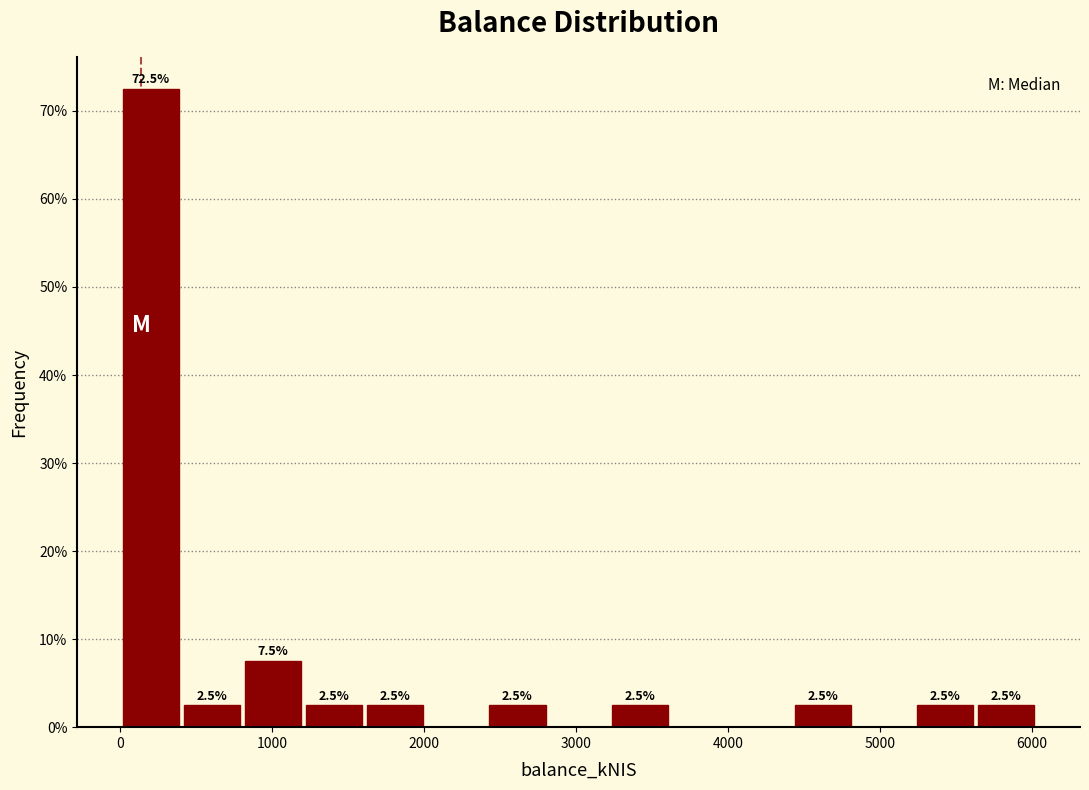

Which range on the x-axis has the tallest bar?

0 to 400